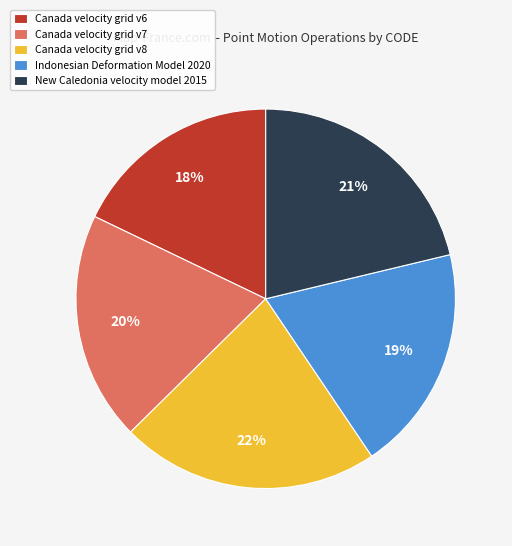

What is the smallest slice in the pie chart?

Canada velocity grid v6